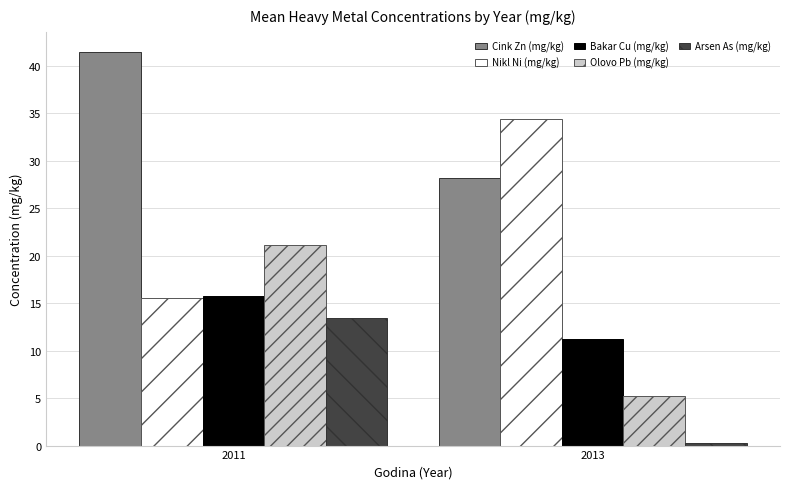

What is the value of the Arsen As (mg/kg) bar at the 2nd from the left?

0.3